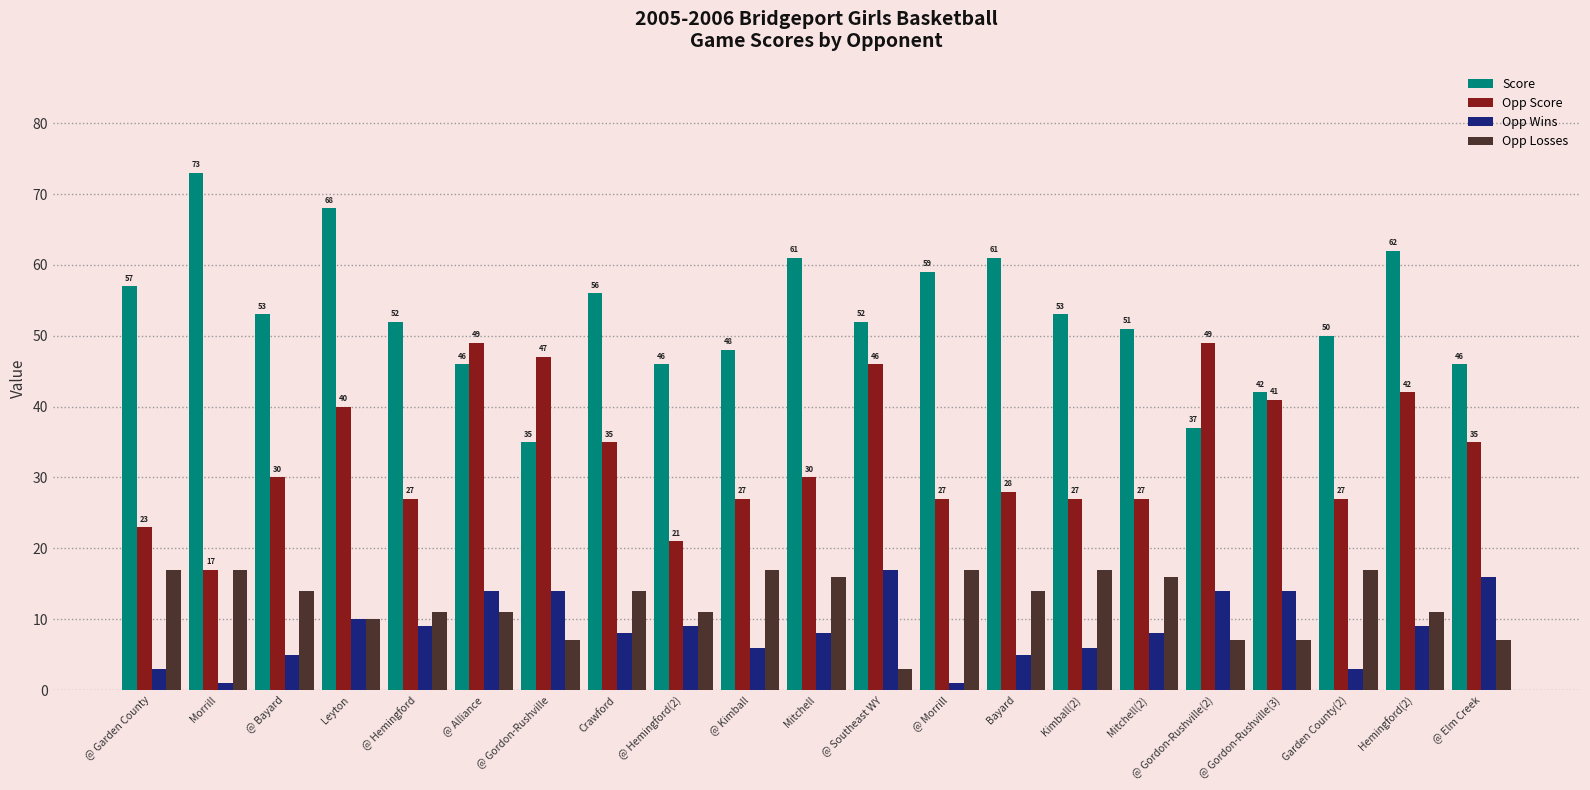

Count the number of categories in the chart.

21